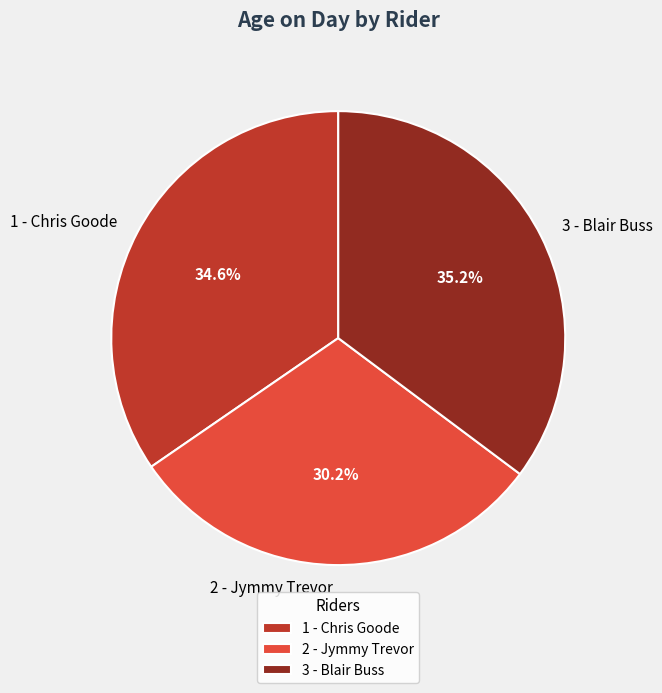

How many segments does this pie chart have?

3